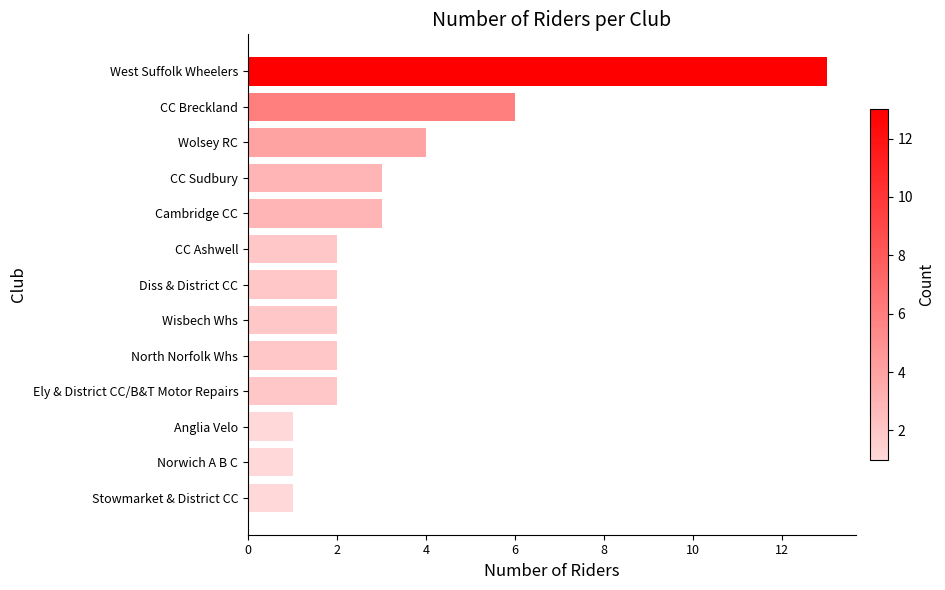

What is the ratio of the value at West Suffolk Wheelers to the value at Anglia Velo?

13.0